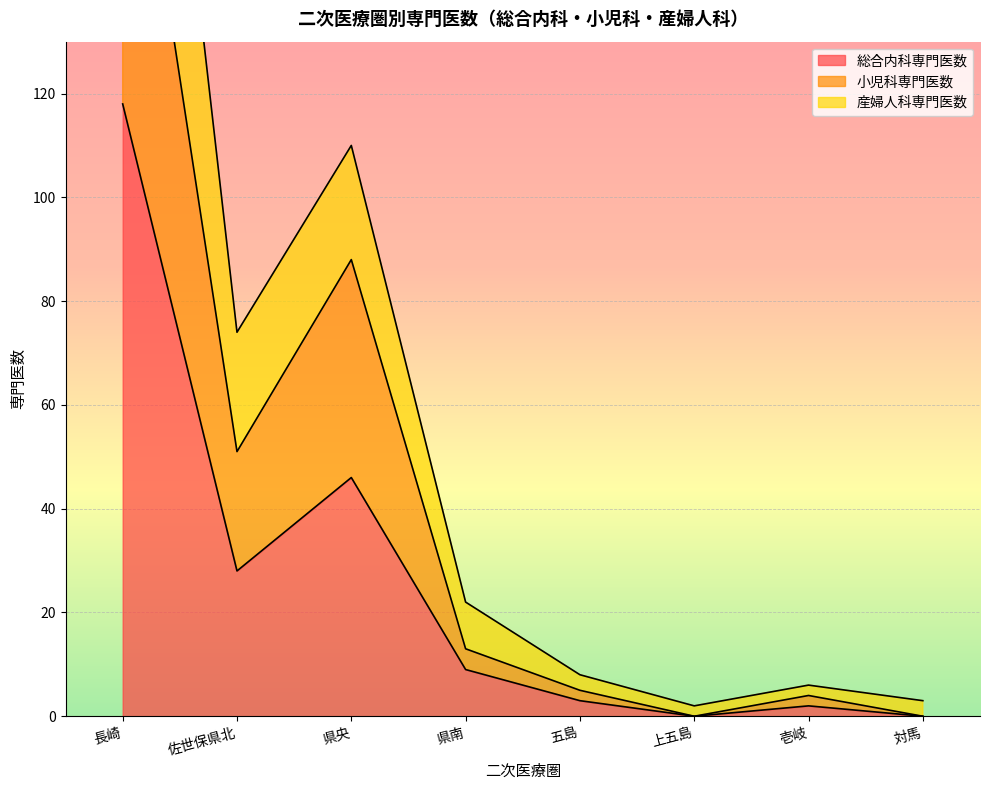

Is it true that 総合内科専門医数 equals -46 at 対馬?

False